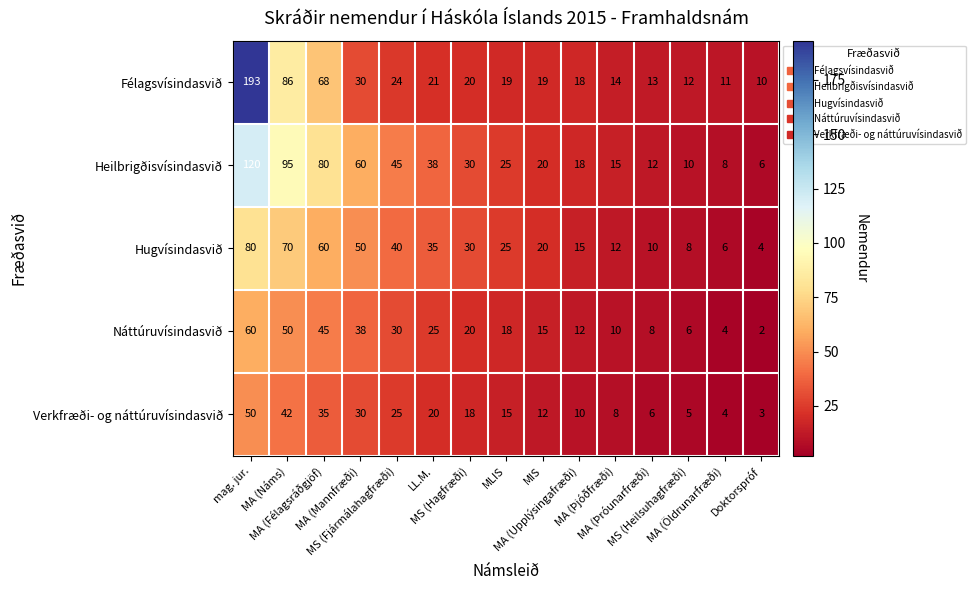

Count the number of categories in the chart.

15